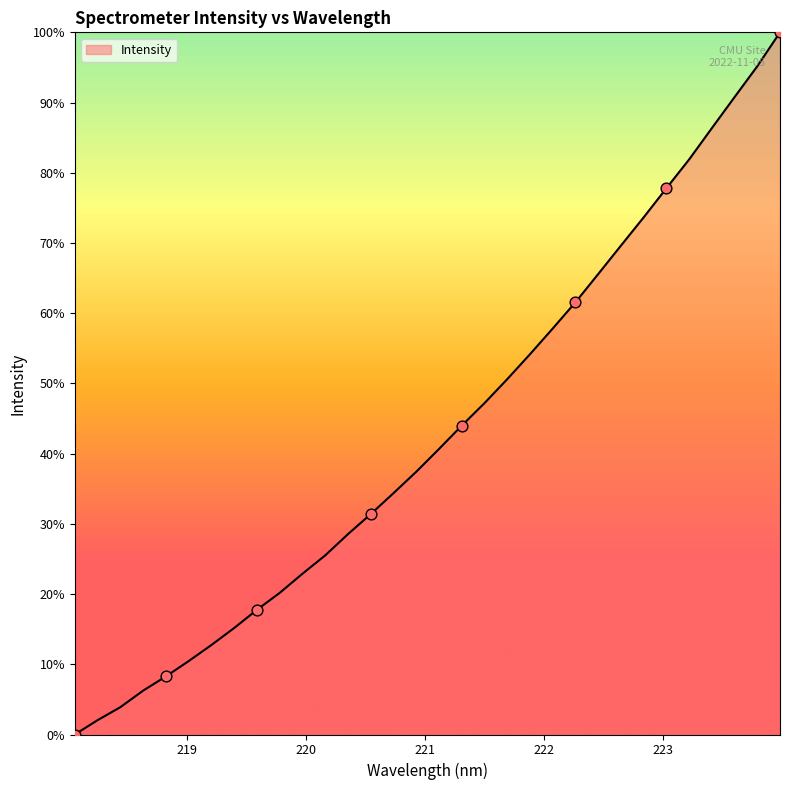

What is the maximum value shown in the chart?

100.0